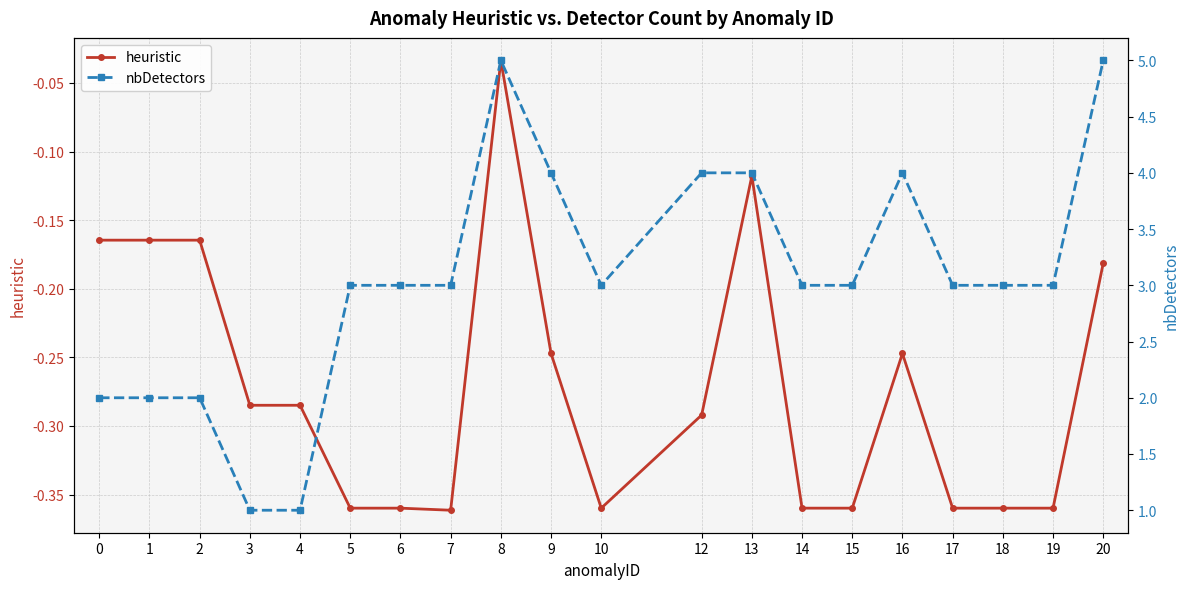

Which has a higher value, 8 or 19?

8